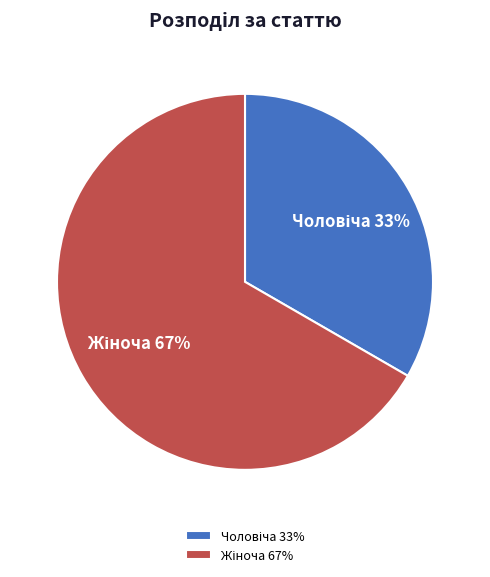

Is there a majority slice in this chart?

Yes